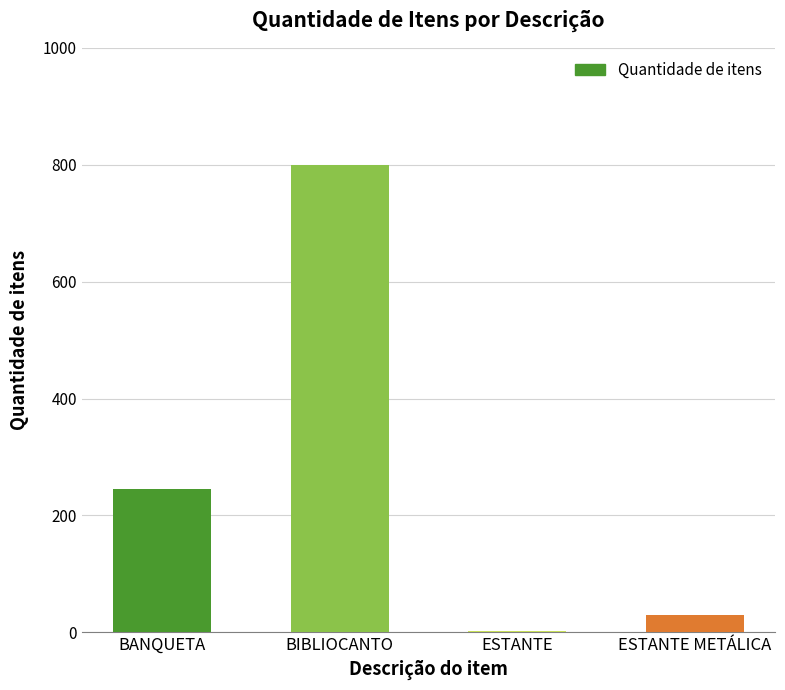

Read the value at BIBLIOCANTO, to the nearest 50.

800